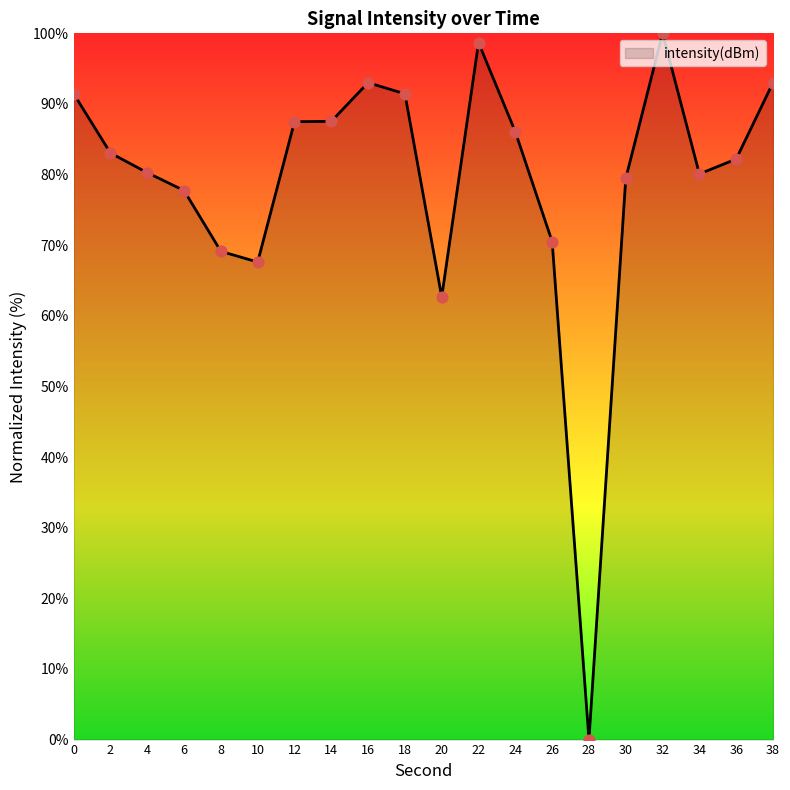

What is the change in value from 12 to 18?

+4.0